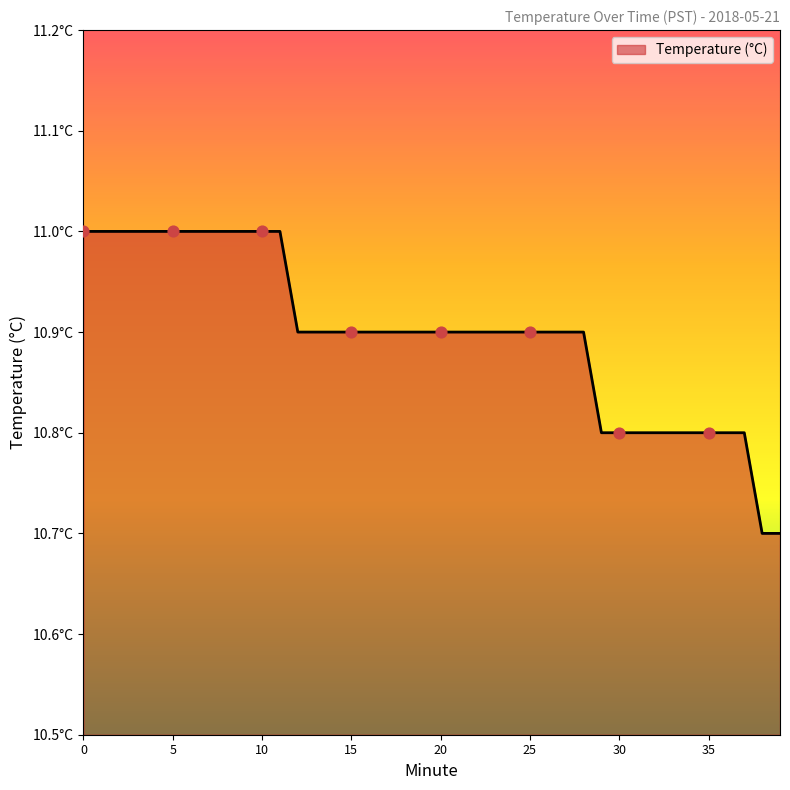

Is this an area chart (filled region under the line)?

Yes